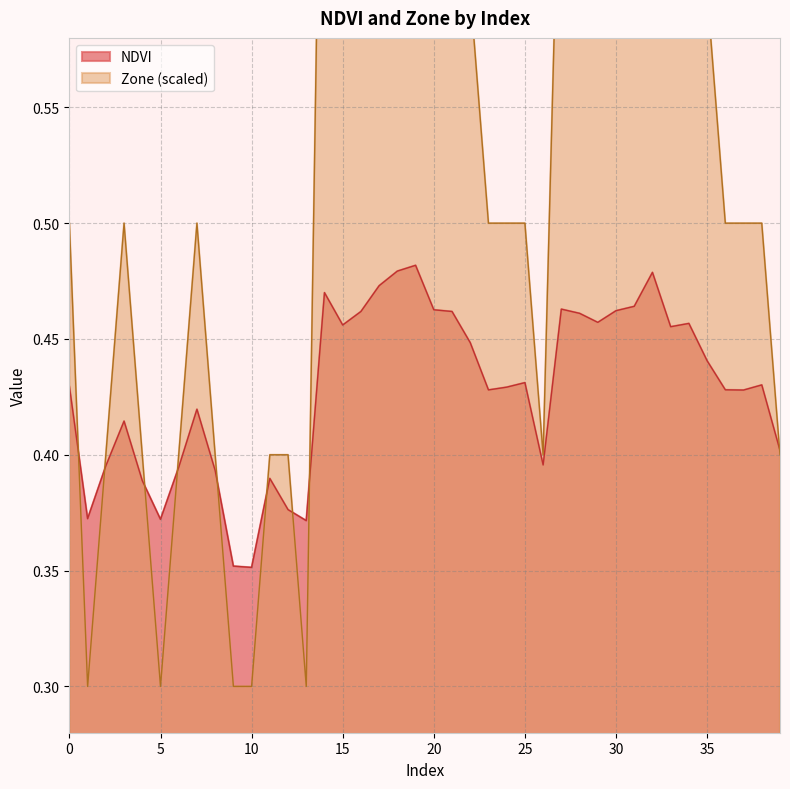

What is the average value of the NDVI series?

0.4